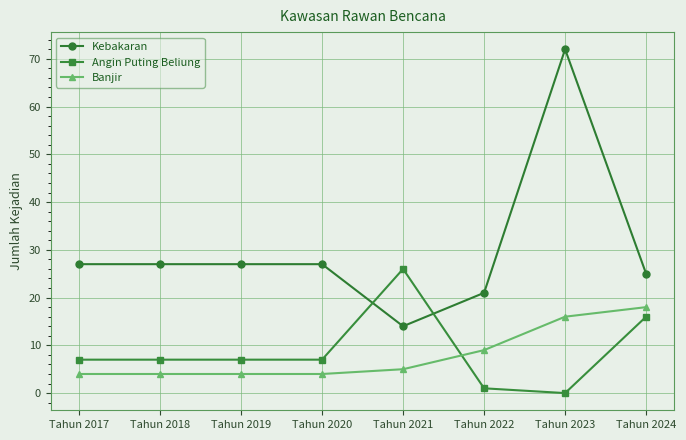

What is the total value across all series at Tahun 2018?

38